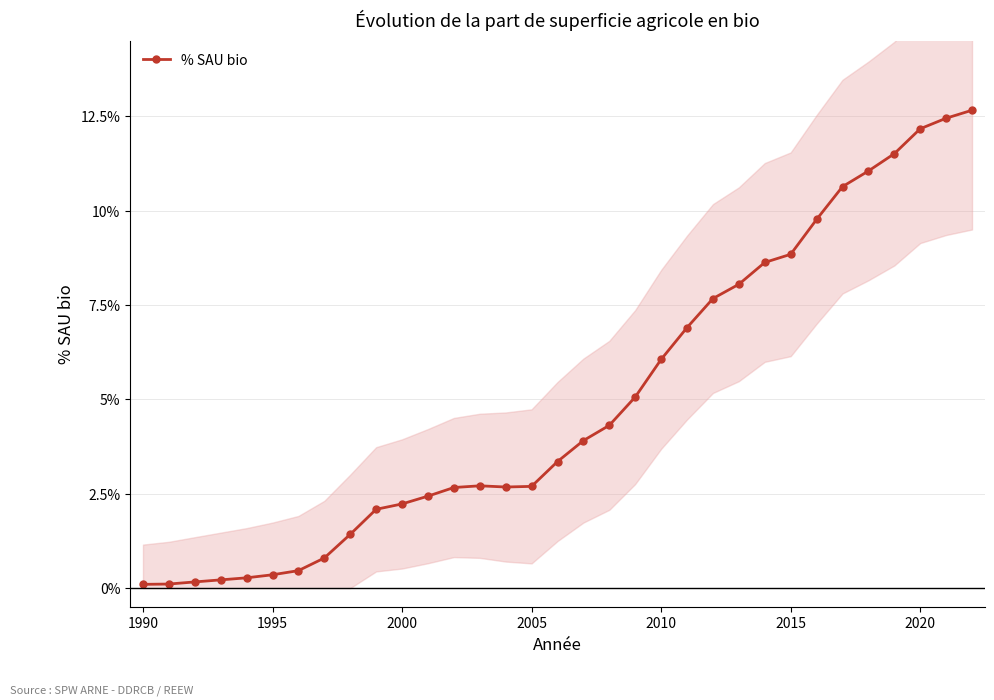

Reading left to right, list all the values displayed in this chart.

0.0	0.0	0.0	0.0	0.0	0.0	0.0	0.0	0.0	0.0	0.0	0.0	0.0	0.0	0.0	0.0	0.0	0.0	0.0	0.1	0.1	0.1	0.1	0.1	0.1	0.1	0.1	0.1	0.1	0.1	0.1	0.1	0.1